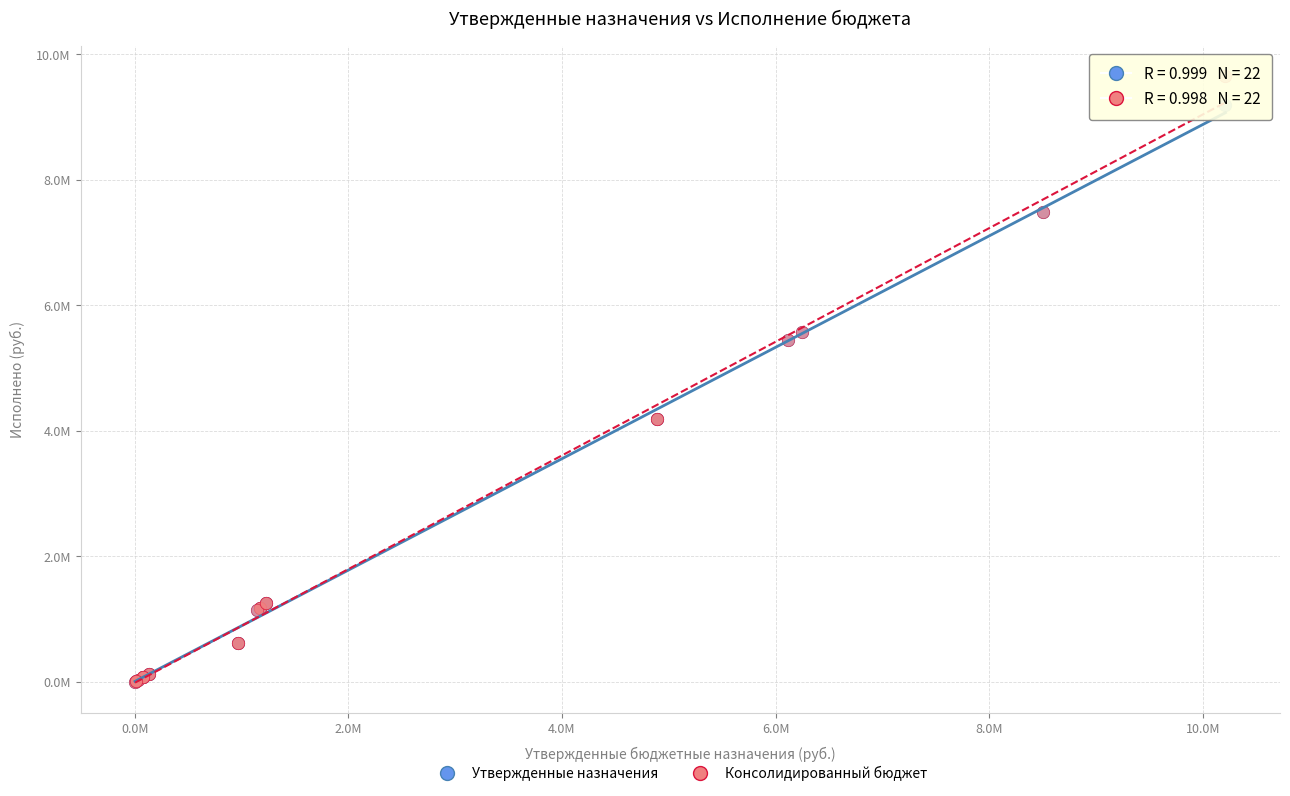

What are all the series names shown in the legend?

Утвержденные назначения, Консолидированный бюджет